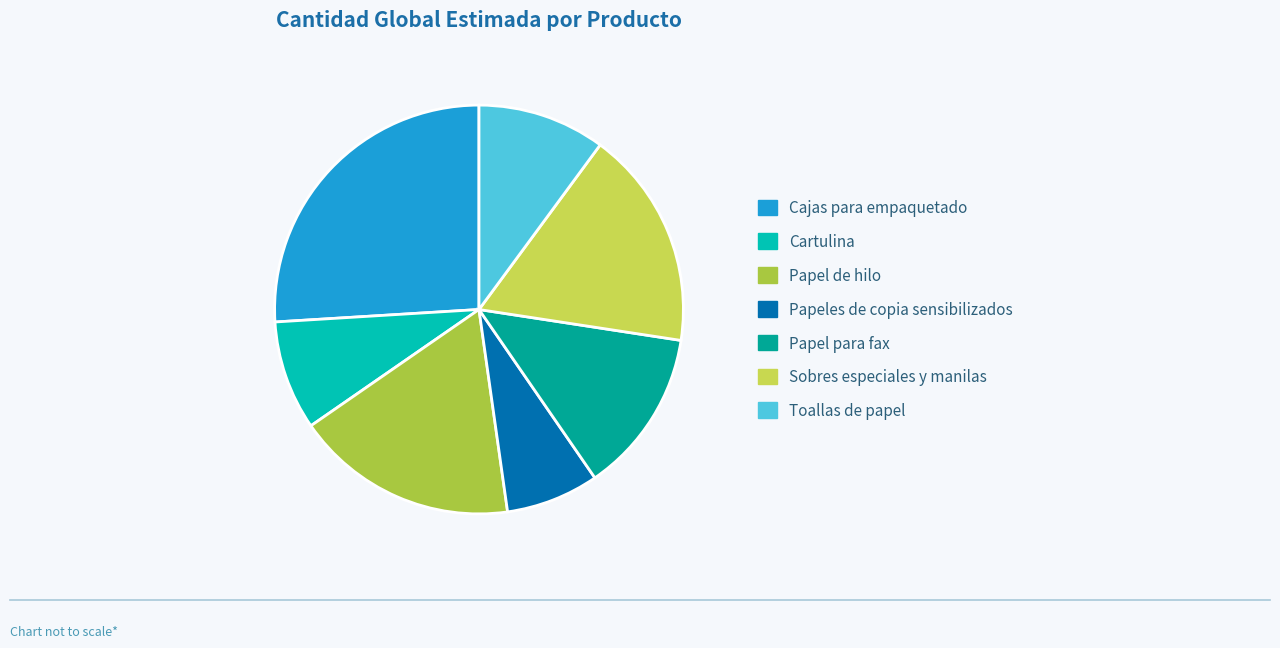

Rank the categories by value from highest to lowest.

Cajas para empaquetado, Papel de hilo, Sobres especiales y manilas, Papel para fax, Toallas de papel, Cartulina, Papeles de copia sensibilizados